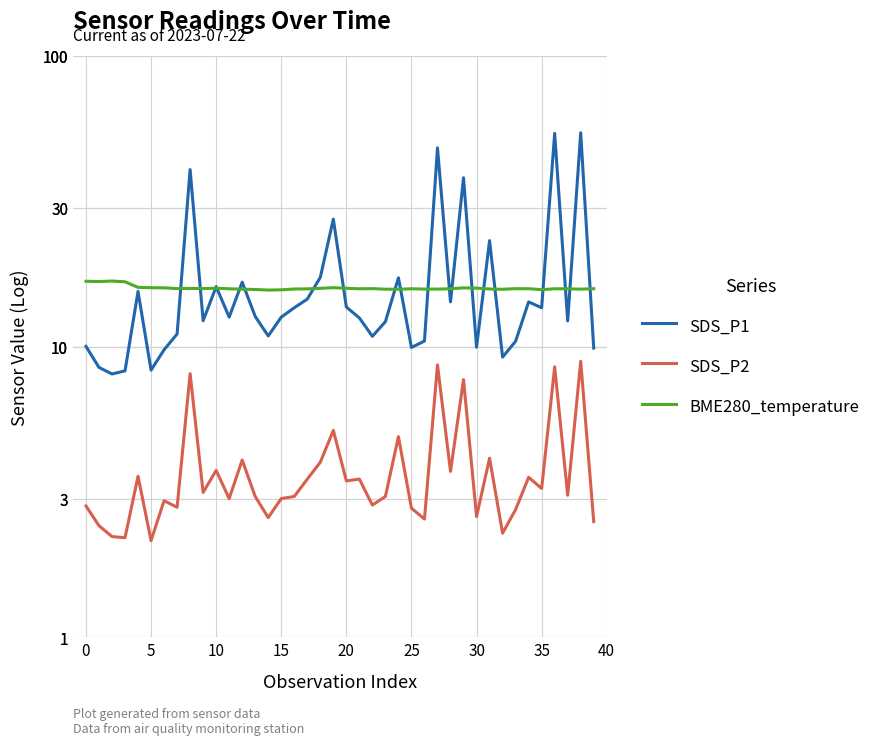

What is the difference between the SDS_P1 values at 16 and 10?

2.5